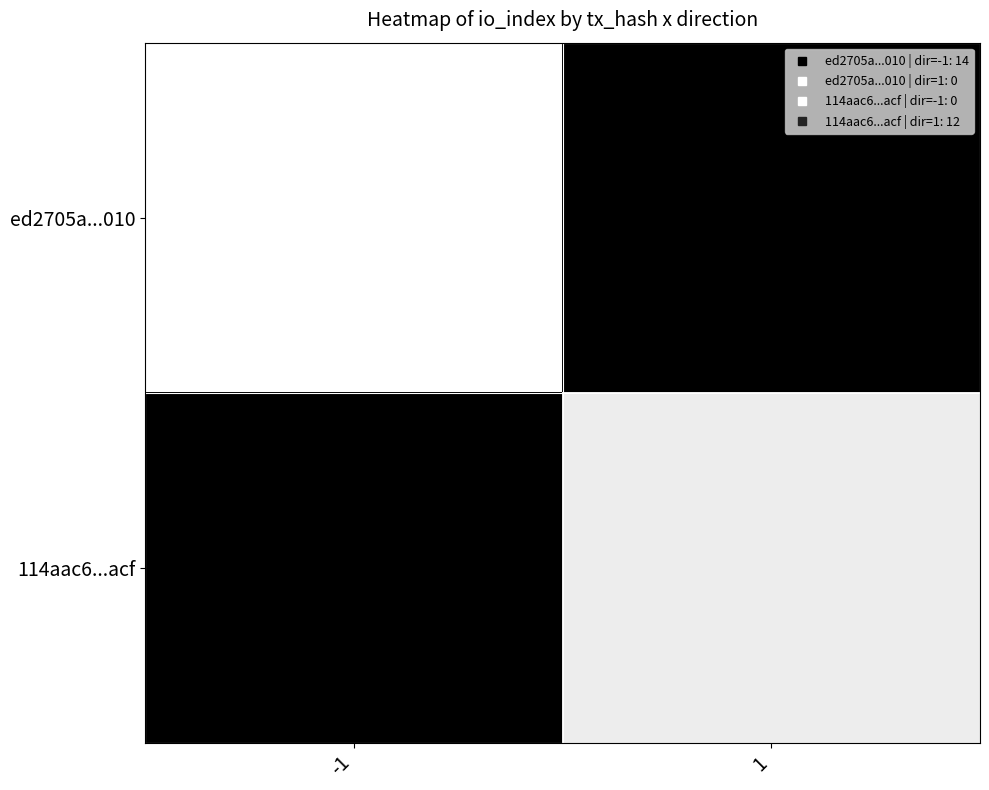

Reading left to right, extract all data points from this chart.

ed2705a...010: -1=14	1=0
114aac6...acf: -1=0	1=12